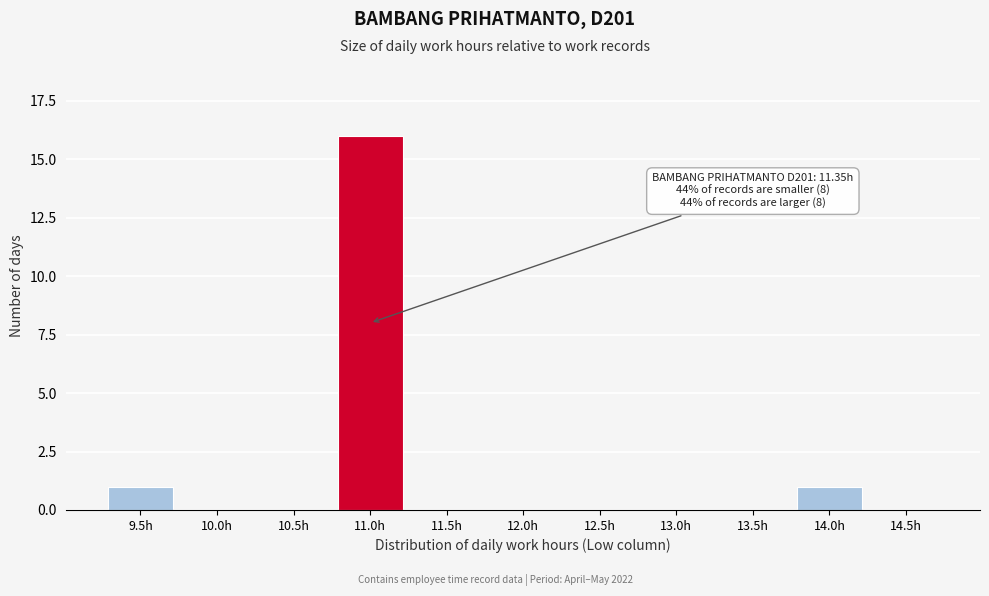

Reading right to left, extract all data points from this chart.

14.5h=0	14.0h=1	13.5h=0	13.0h=0	12.5h=0	12.0h=0	11.5h=0	11.0h=16	10.5h=0	10.0h=0	9.5h=1